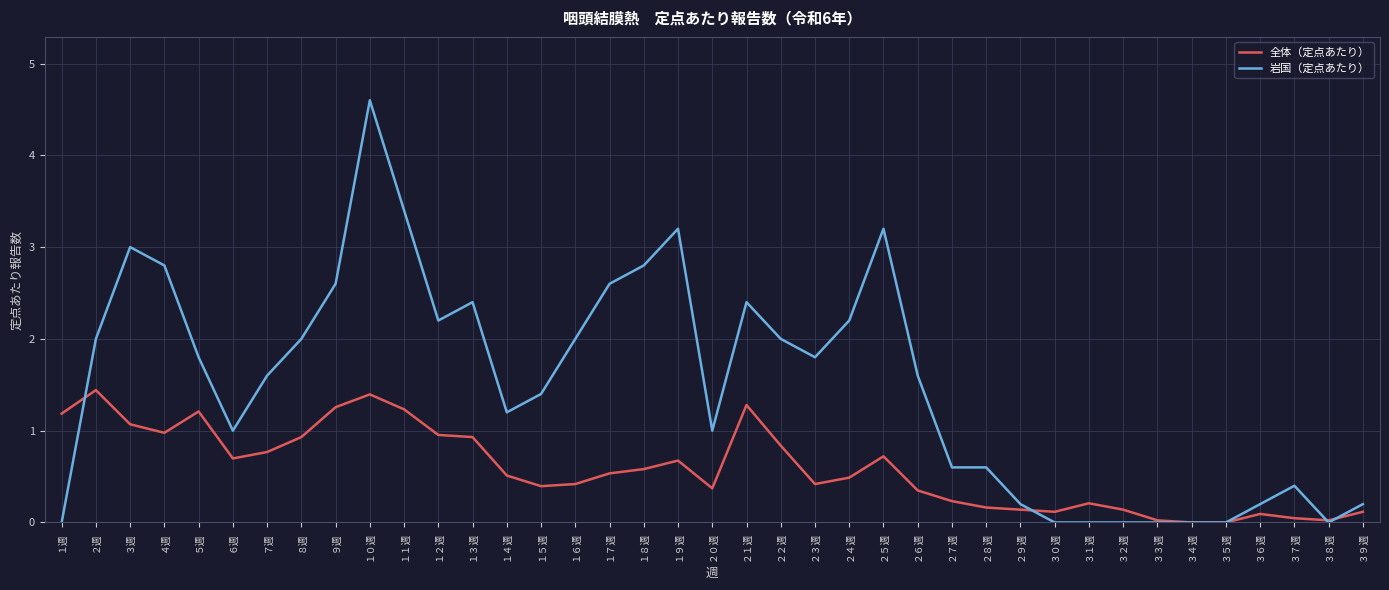

Does the chart have visible grid lines?

Yes